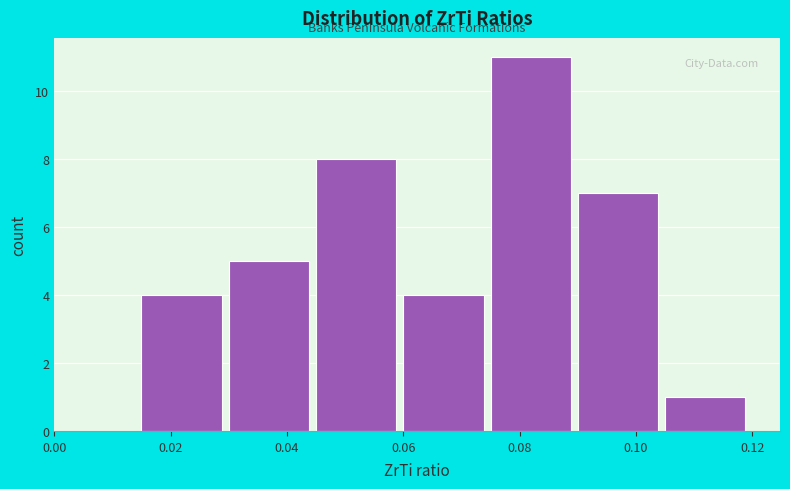

How tall is the bar that spans 0.060 to 0.075 on the x-axis? Neither the bar edges nor the heights are printed on the chart, so give them approximately, as read against the axes.

4